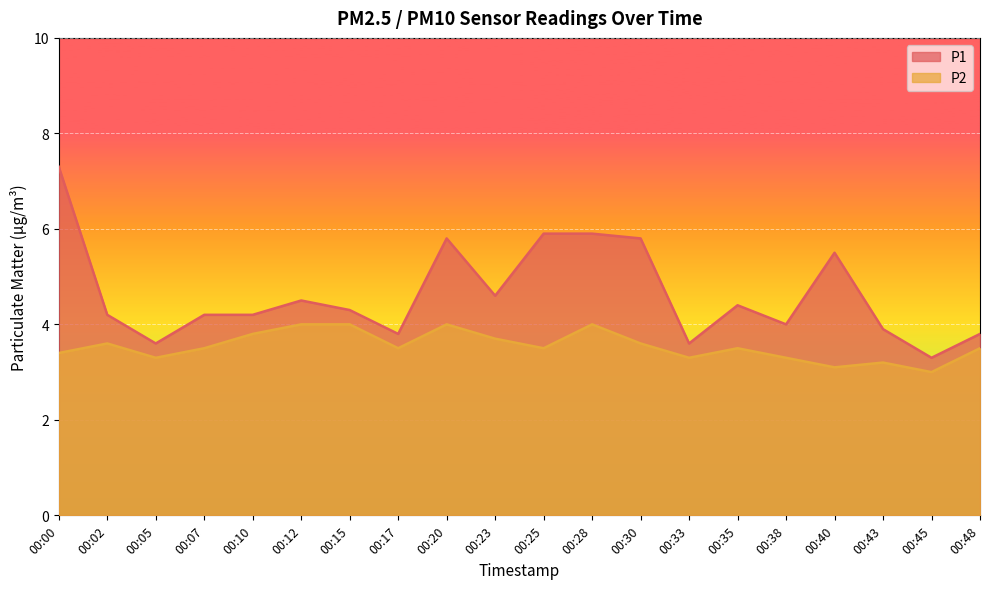

True or false: P2 and P1 cross at least once.

False